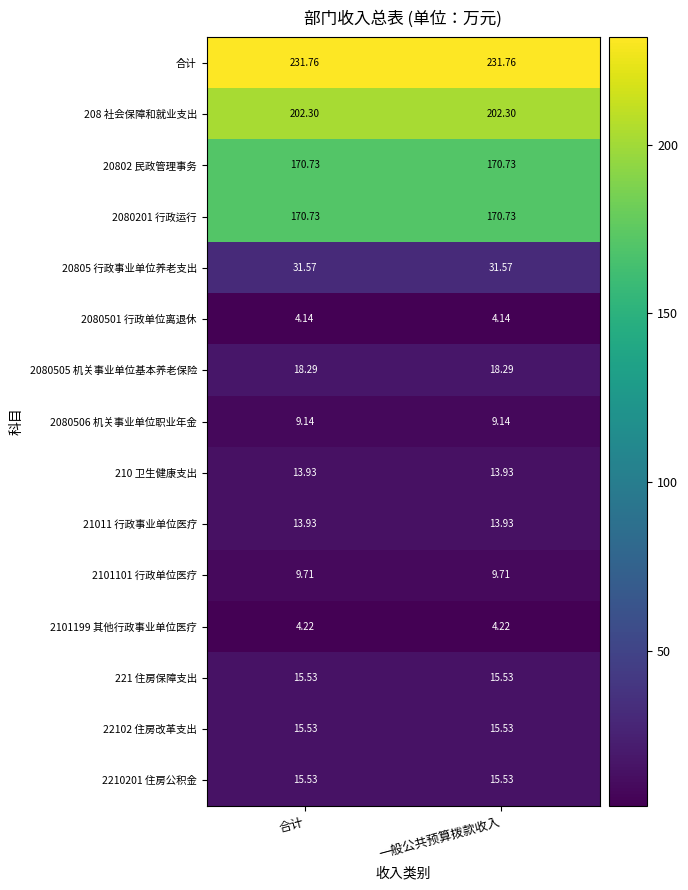

At how many categories does at least one series exceed 57?

2